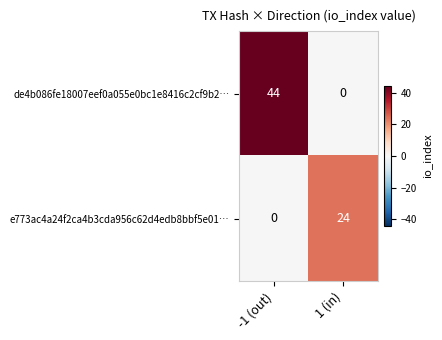

Is it true that de4b086fe18007eef0a055e0bc1e8416c2cf9b2… equals 0 at 1 (in)?

True